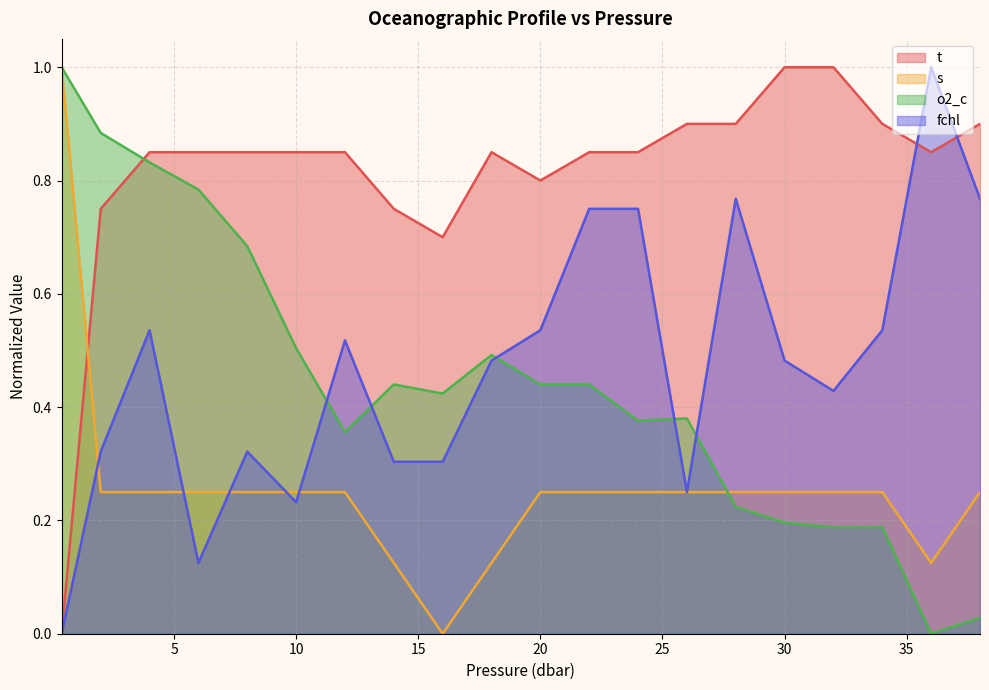

After their last crossing, which series has the higher values: t or s?

t